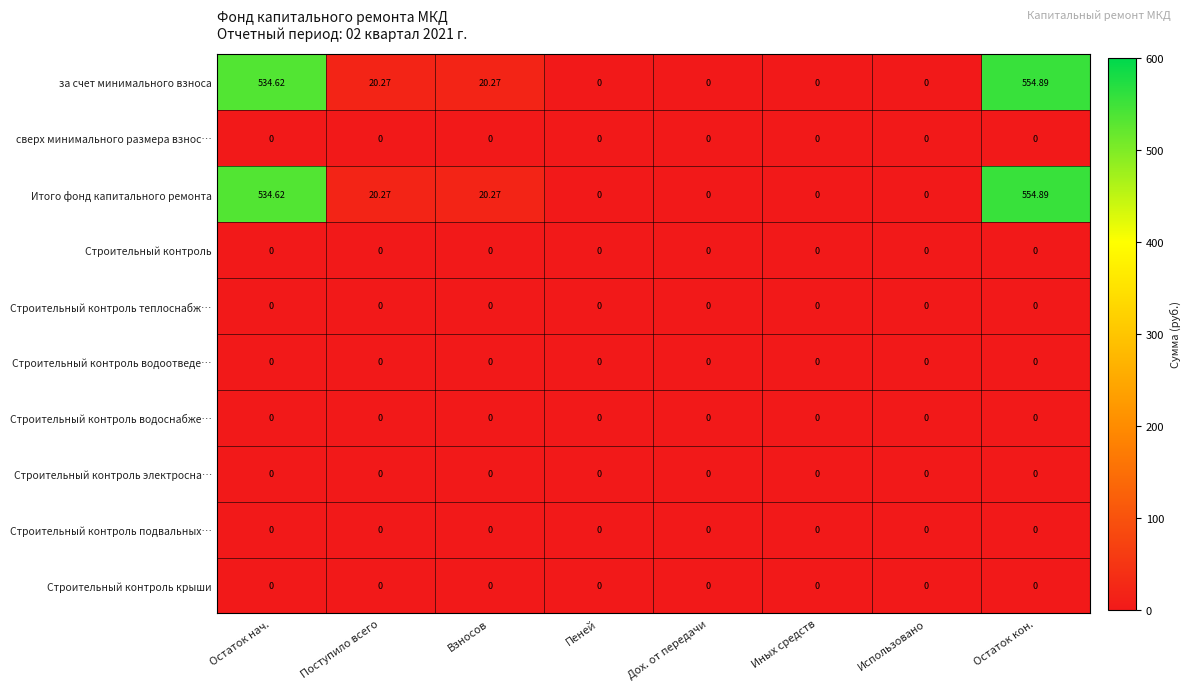

How many data points in за счет минимального взноса are above 20?

4